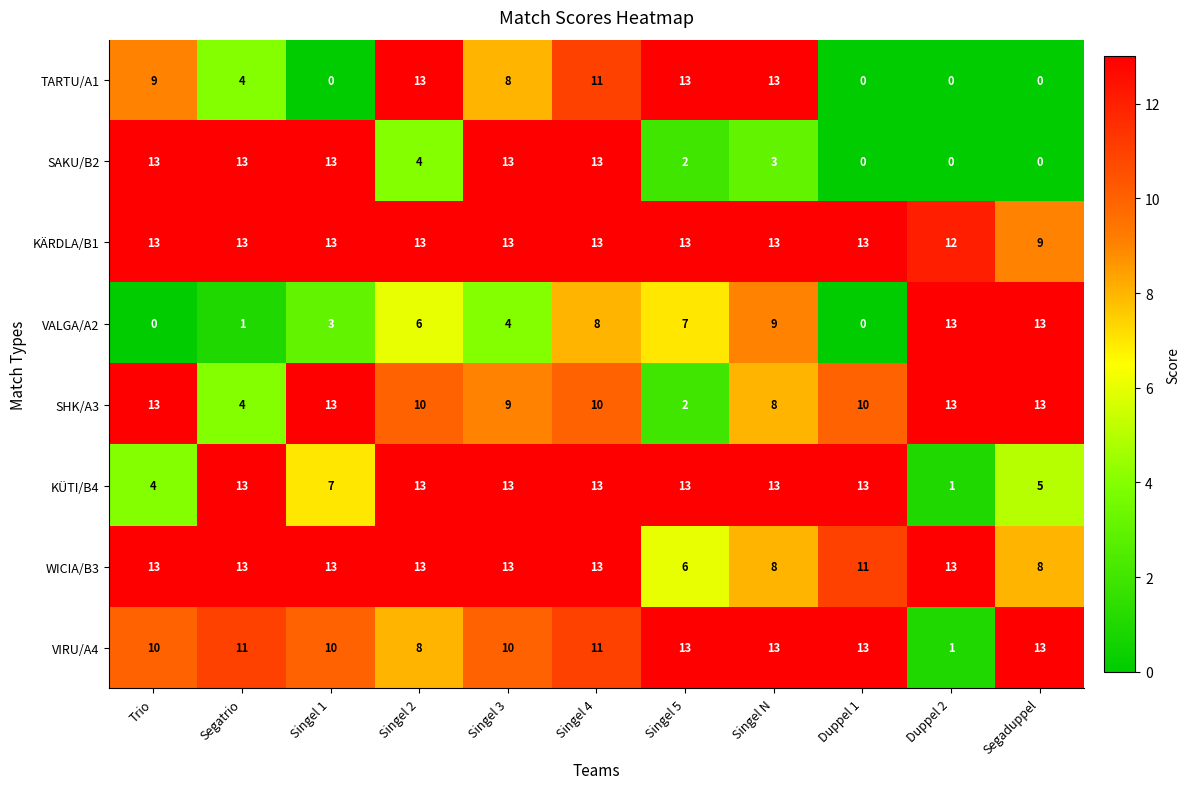

Is it true that WICIA/B3 equals 13 at Singel 1?

True